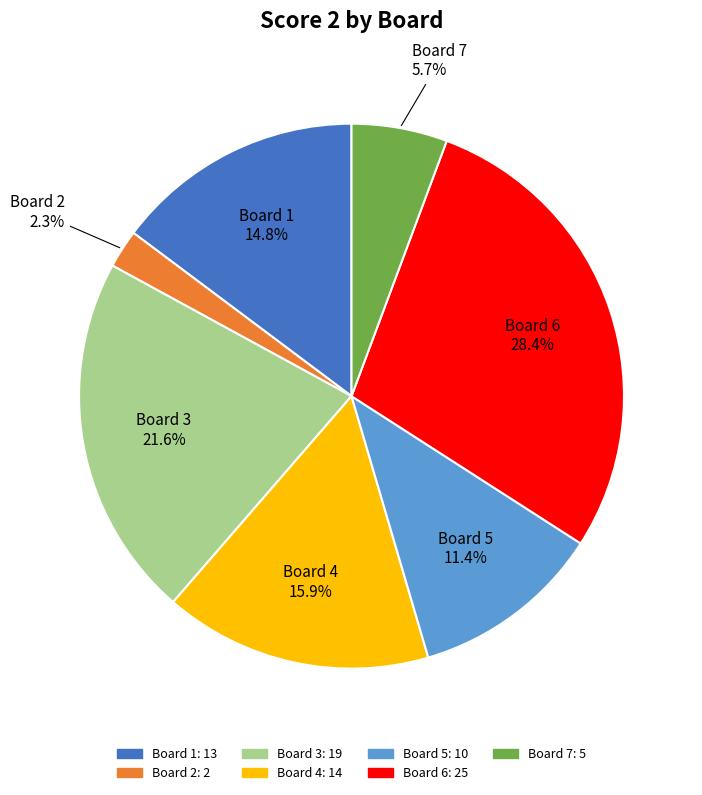

Is there a majority slice in this chart?

No